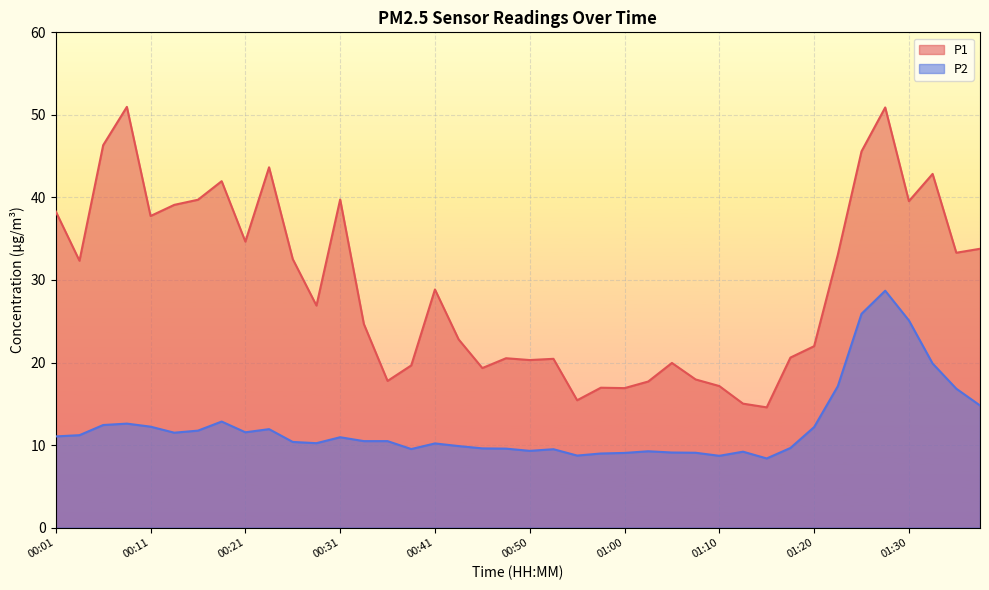

What is the minimum value shown in the chart?

8.4